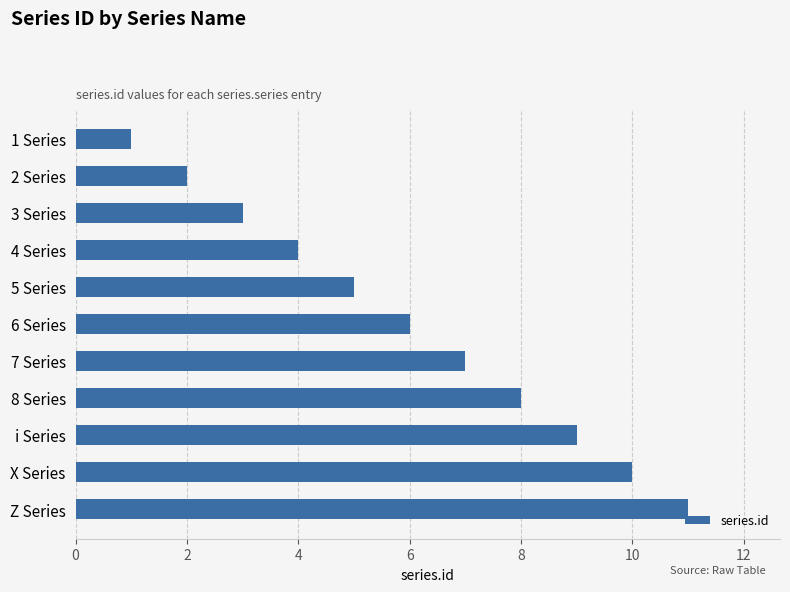

How many data points are less than 6?

5